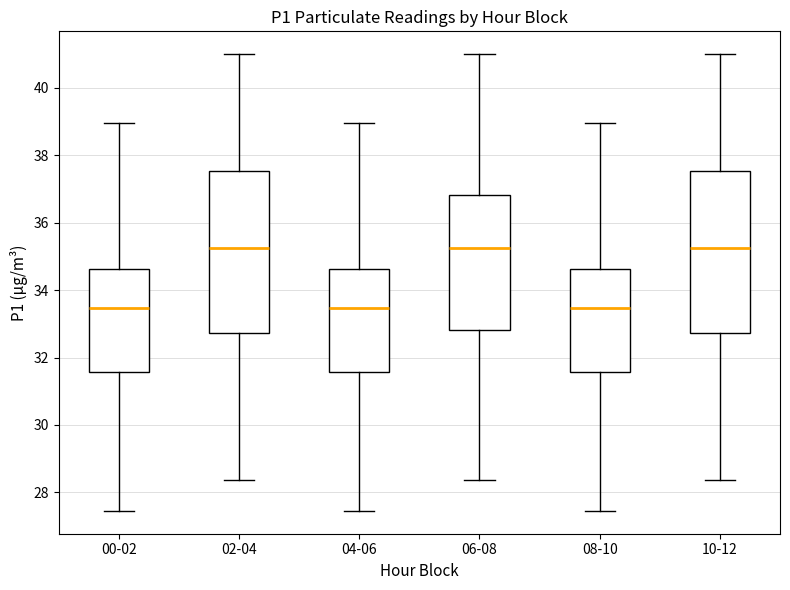

Reading left to right, transcribe this box plot: for each box, give where its median line is, the range the box spans, and where its two whiskers end, as read against the y-axis. The values are not printed on the chart, so give them approximately, as read against the axis.

00-02: median 33.4, box 31.6 to 34.6, whiskers 27.4 to 39.0
02-04: median 35.2, box 32.8 to 37.6, whiskers 28.4 to 41.0
04-06: median 33.4, box 31.6 to 34.6, whiskers 27.4 to 39.0
06-08: median 35.2, box 32.8 to 36.8, whiskers 28.4 to 41.0
08-10: median 33.4, box 31.6 to 34.6, whiskers 27.4 to 39.0
10-12: median 35.2, box 32.8 to 37.6, whiskers 28.4 to 41.0